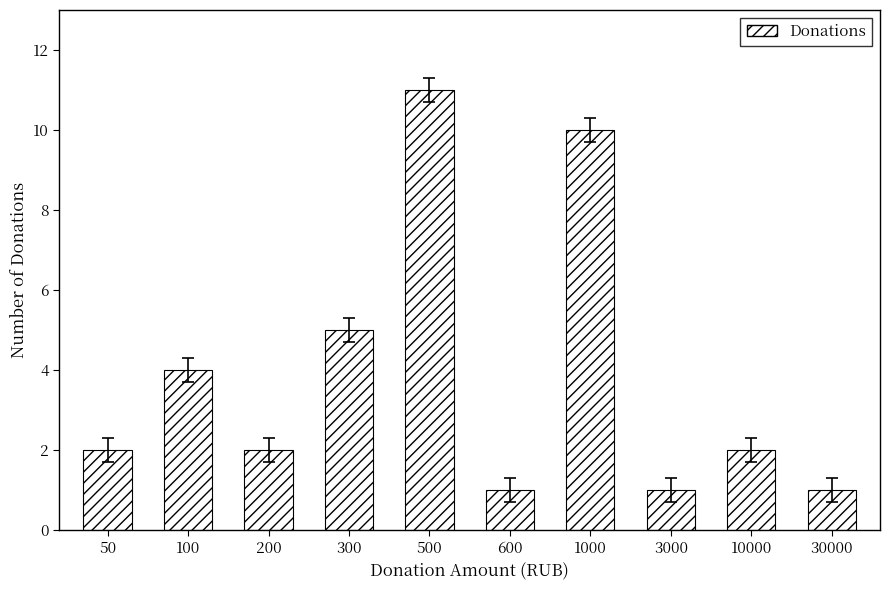

What is the maximum value shown in the chart?

11